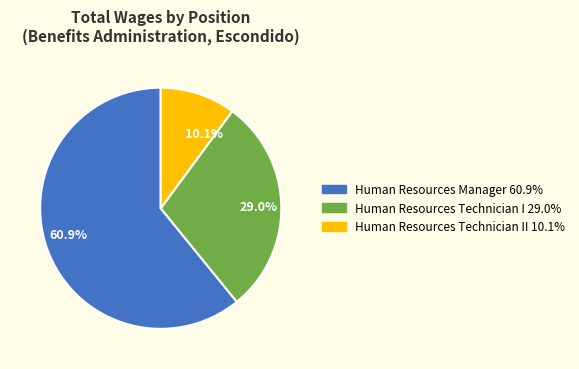

Is there a majority slice in this chart?

Yes